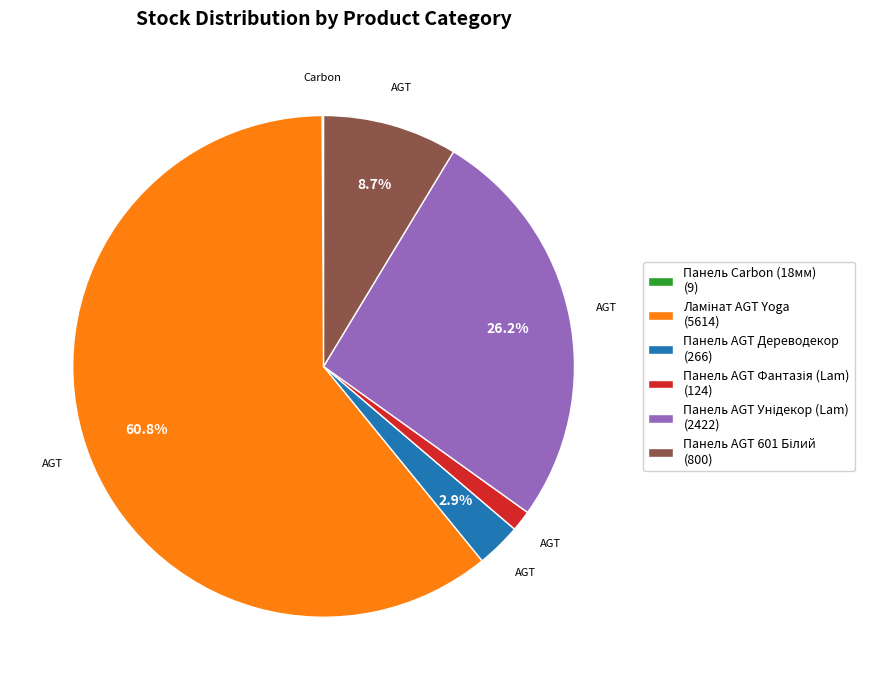

Is there a majority slice in this chart?

Yes